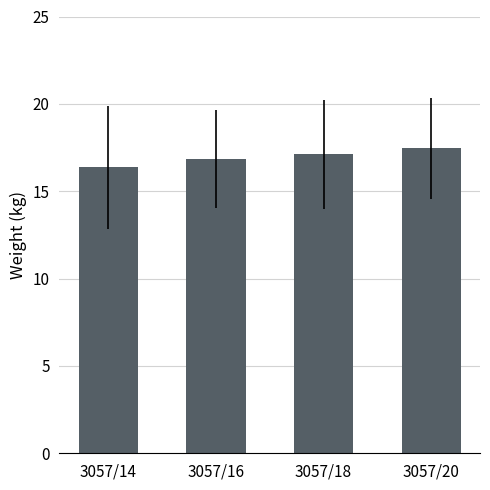

What value does the data have at 3057/16?

16.8